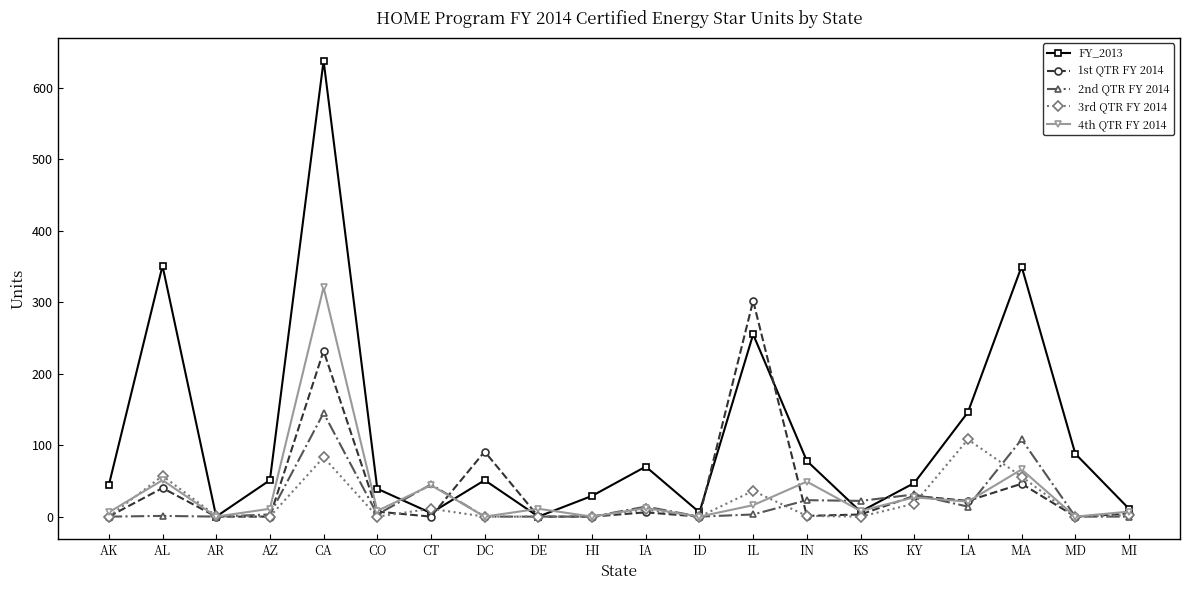

True or false: 2nd QTR FY 2014 has more than 0 interior local peaks.

True